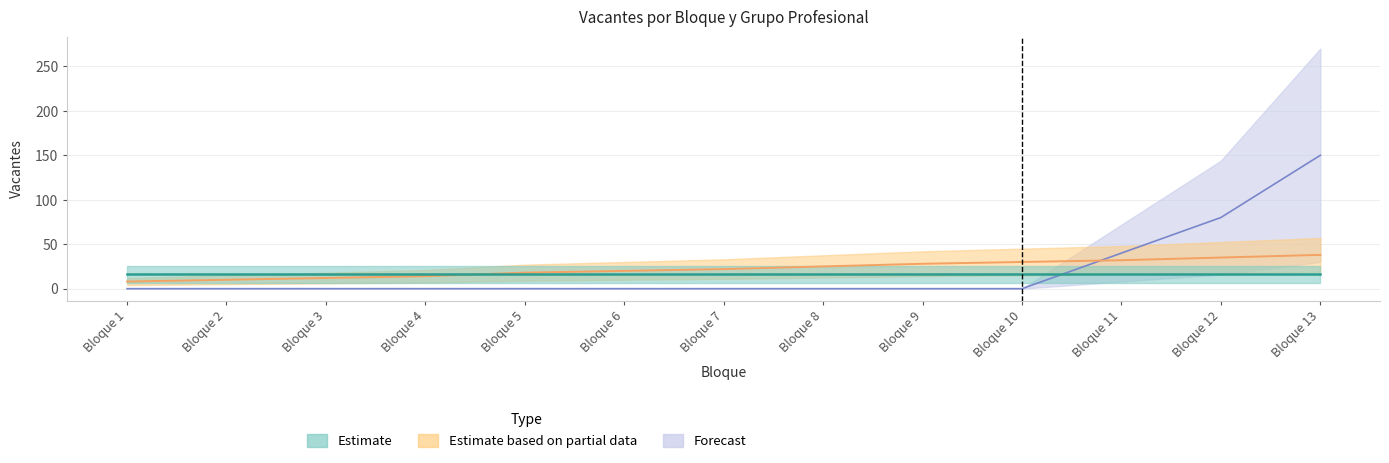

Is it true that II. TÉCNICOS equals 3 at Bloque 3?

False